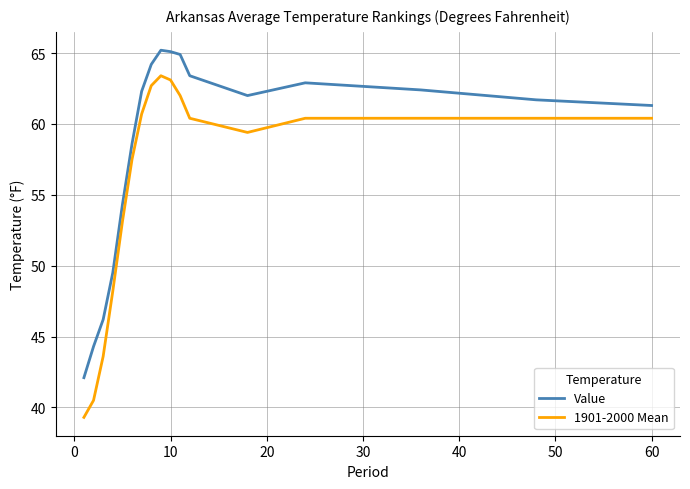

What is the highest value of the 1901-2000 Mean series?

63.4